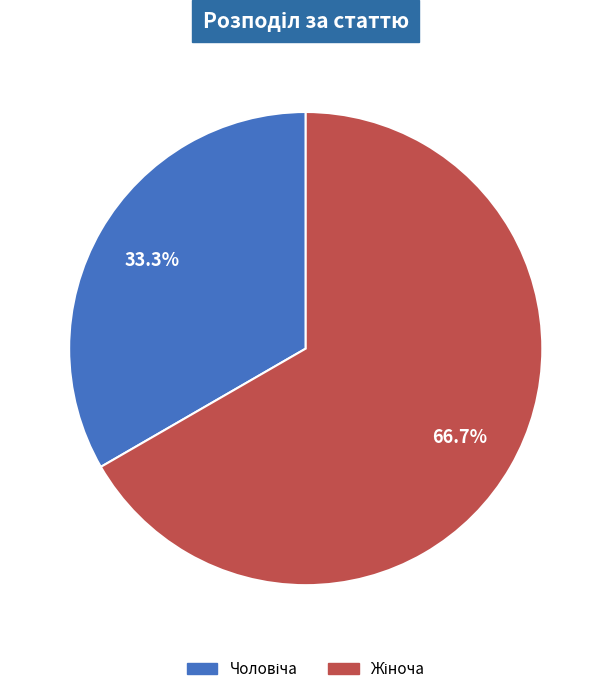

Does any single category account for the majority?

Yes